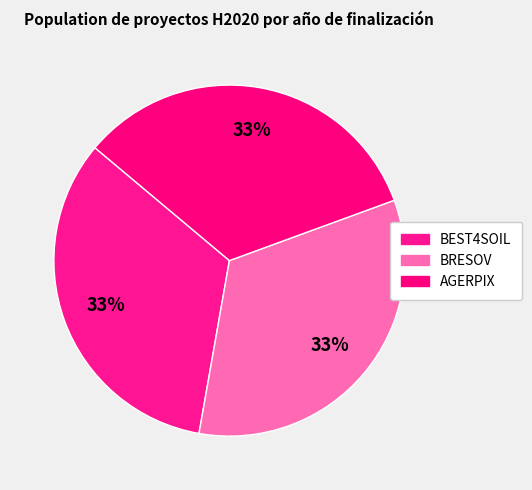

True or false: BRESOV accounts for 33% of the total.

True